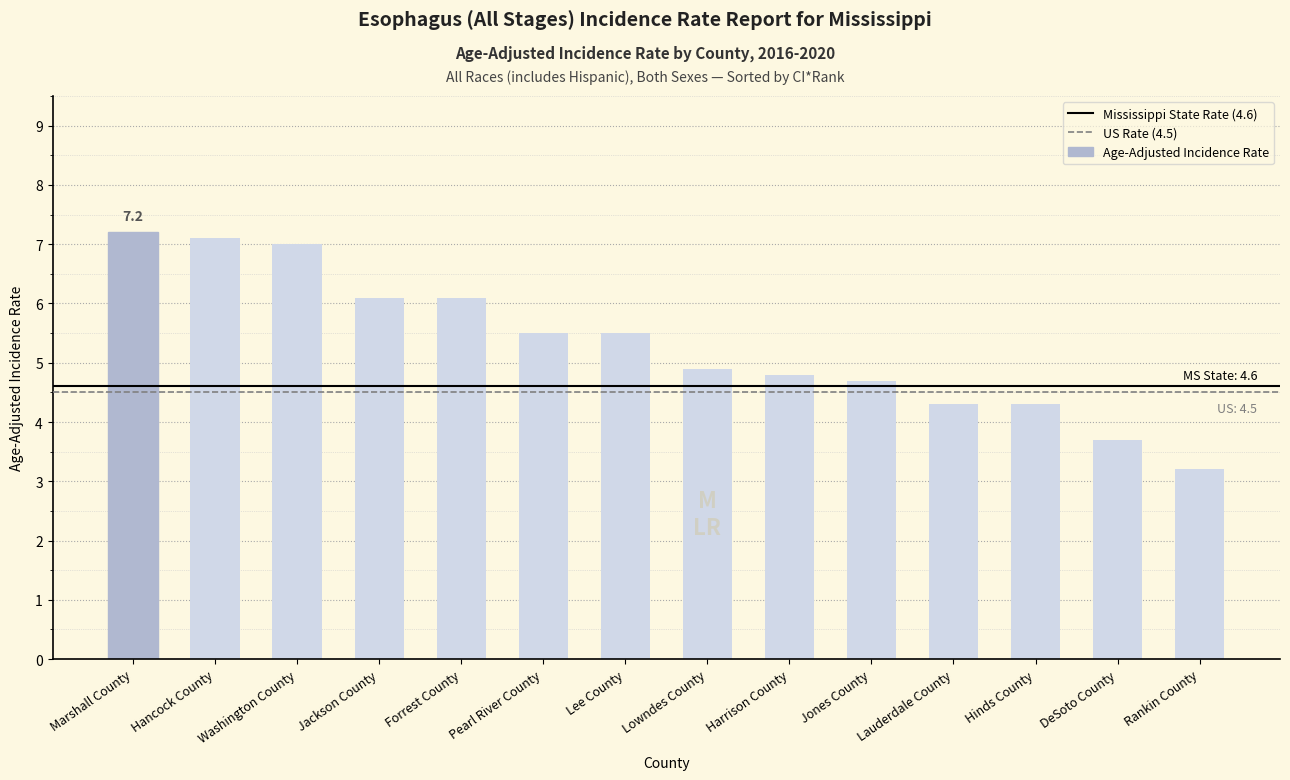

Where does the data first go above 5?

Marshall County